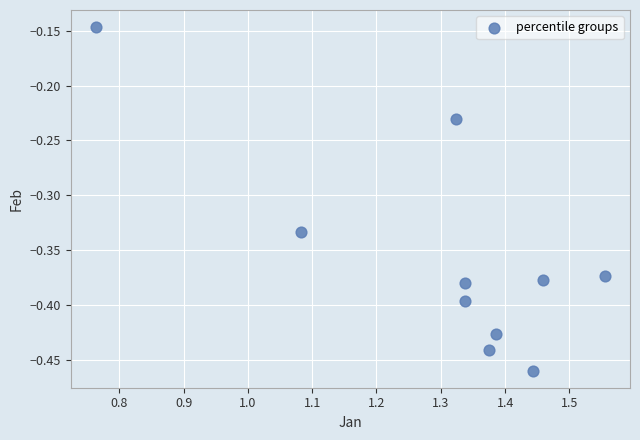

What is the range of Y values (max minus min)?

0.3